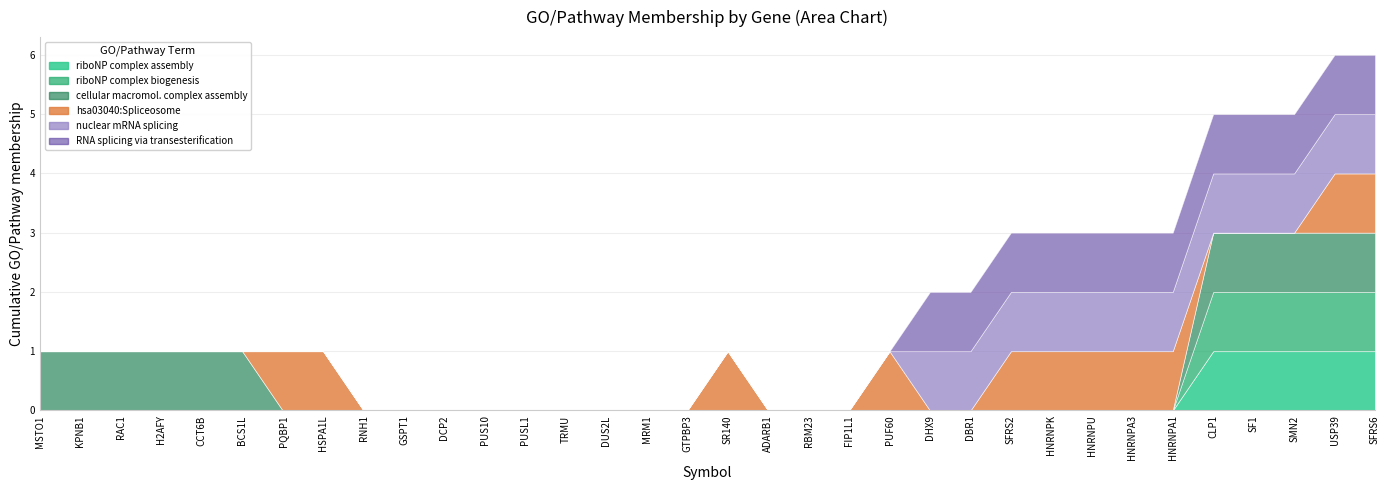

How many positive values does the GO:0022613~ribonucleoprotein complex biogenesis series have?

5